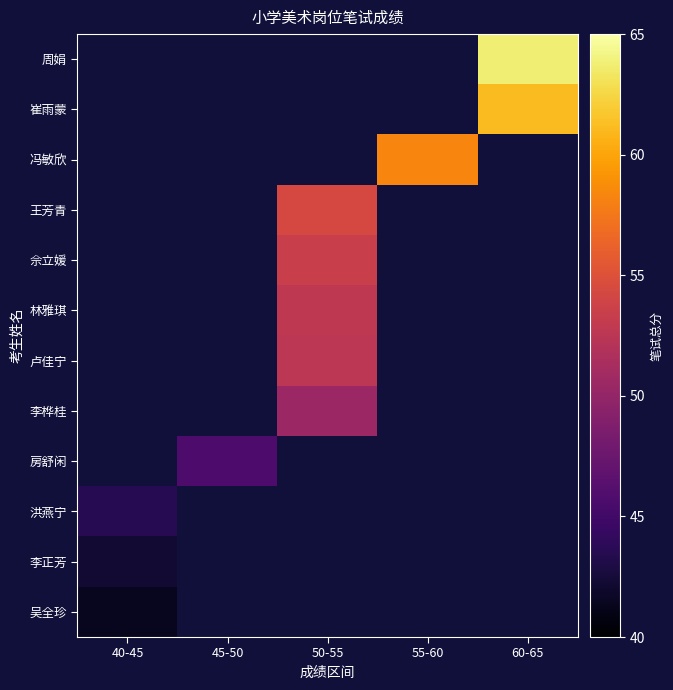

How many values in 卢佳宁 are above zero?

1